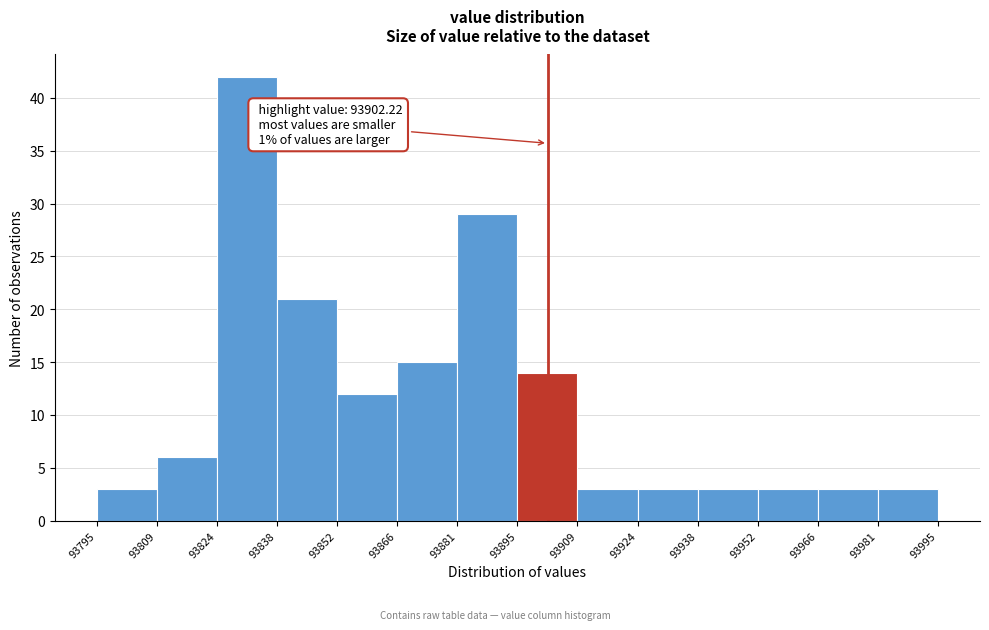

Which range on the x-axis has the tallest bar?

93824 to 93838